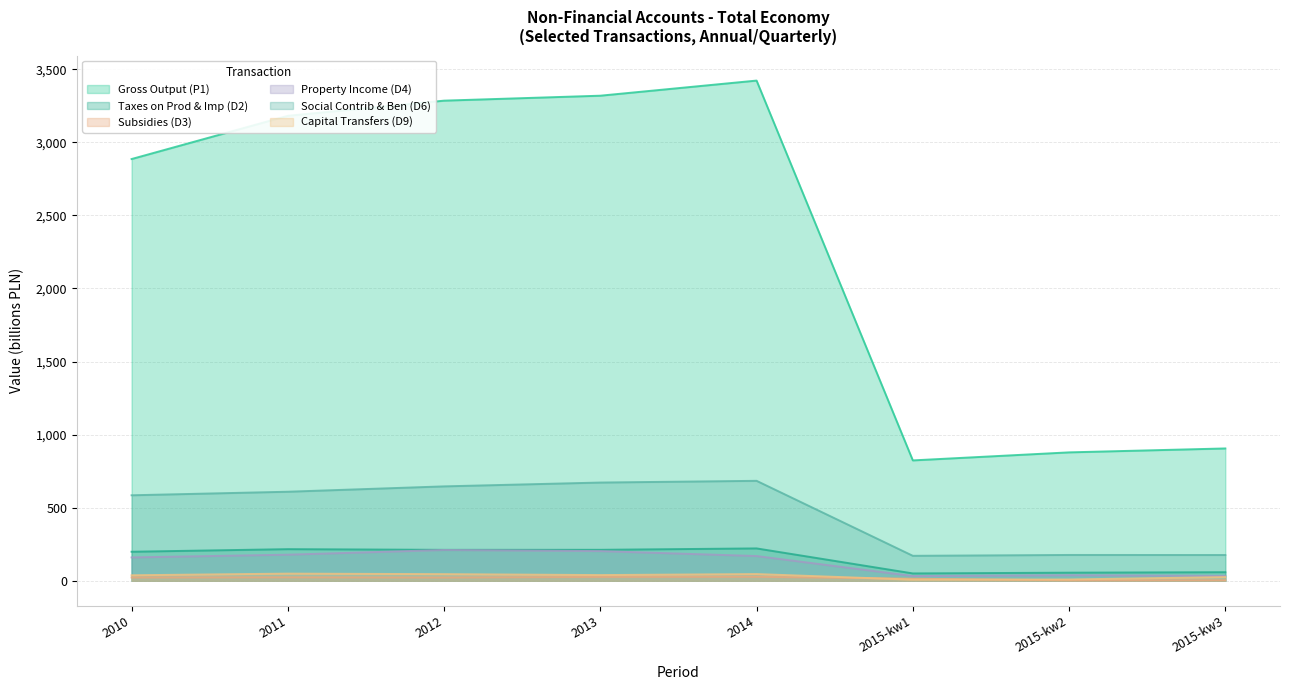

What is the difference between the Taxes on Prod & Imp (D2) values at 2013 and 2015-kw2?

156.4